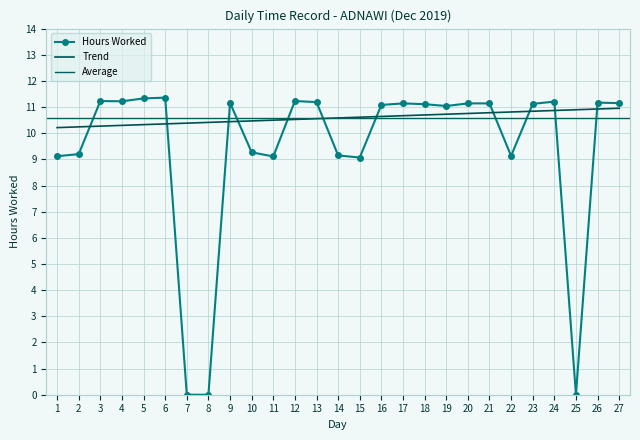

True or false: Trend has a value of 10.4 at 8.

True